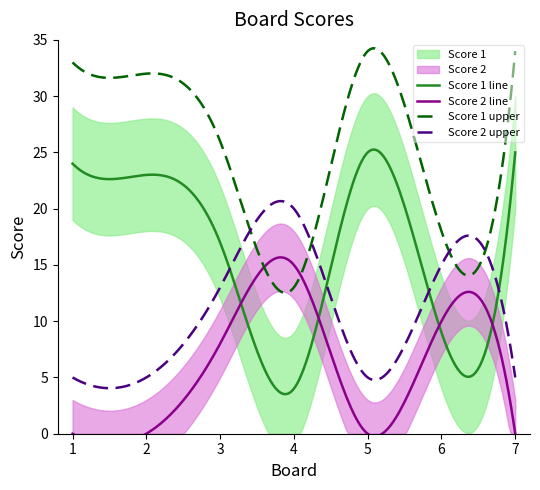

What is the spread (max minus min) of values at 2?

23